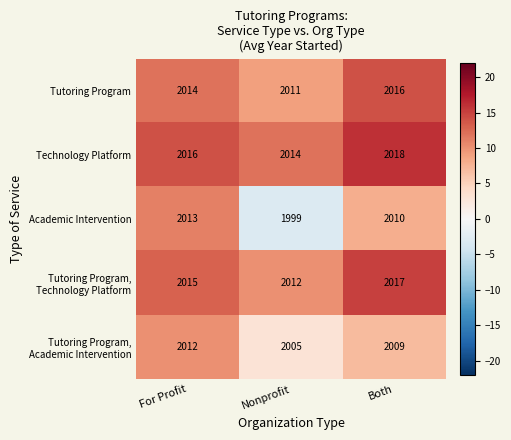

What is the difference between the maximum and minimum values in the Academic Intervention series?

14